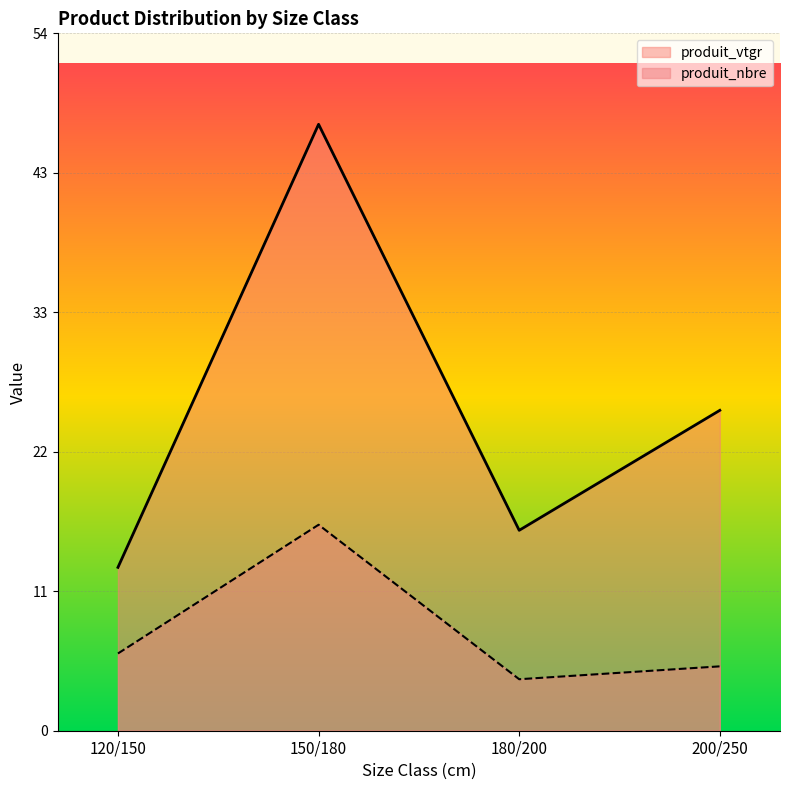

The produit_nbre series shows 6.0 at 120/150. True or false?

True